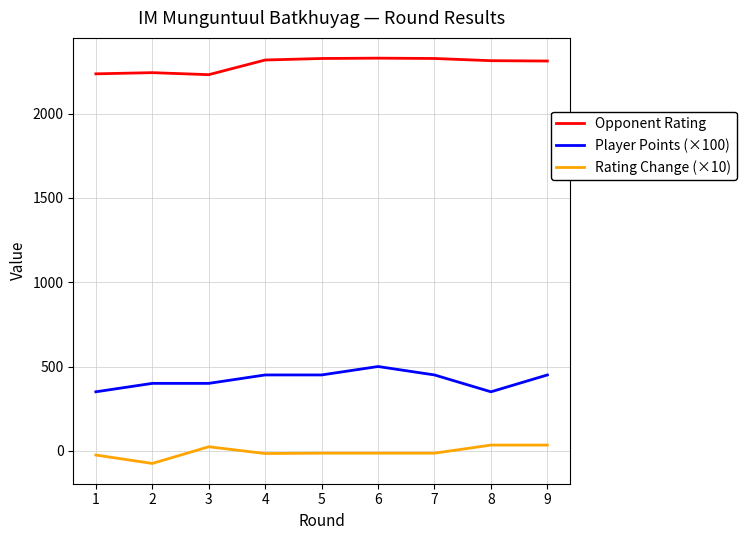

Which series has the largest total across all categories?

Opponent Rating